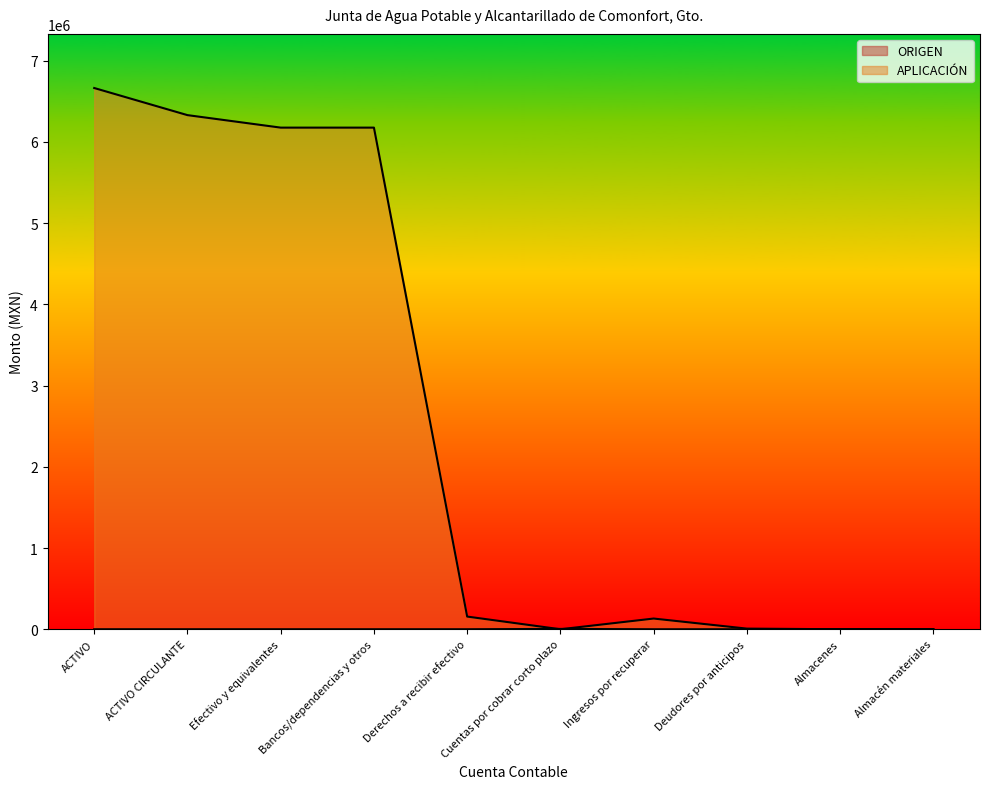

Reading left to right, transcribe all the data shown in this chart.

ORIGEN: ACTIVO=0.0	ACTIVO CIRCULANTE=0.0	Efectivo y equivalentes=0.0	Bancos/dependencias y otros=0.0	Derechos a recibir efectivo=0.0	Cuentas por cobrar corto plazo=4221.2	Ingresos por recuperar=0.0	Deudores por anticipos=0.0	Almacenes=2169.4	Almacén materiales=2169.4
APLICACIÓN: ACTIVO=6661865.3	ACTIVO CIRCULANTE=6328172.7	Efectivo y equivalentes=6174343.7	Bancos/dependencias y otros=6174343.7	Derechos a recibir efectivo=155998.4	Cuentas por cobrar corto plazo=0.0	Ingresos por recuperar=131663.6	Deudores por anticipos=7800.0	Almacenes=0.0	Almacén materiales=0.0